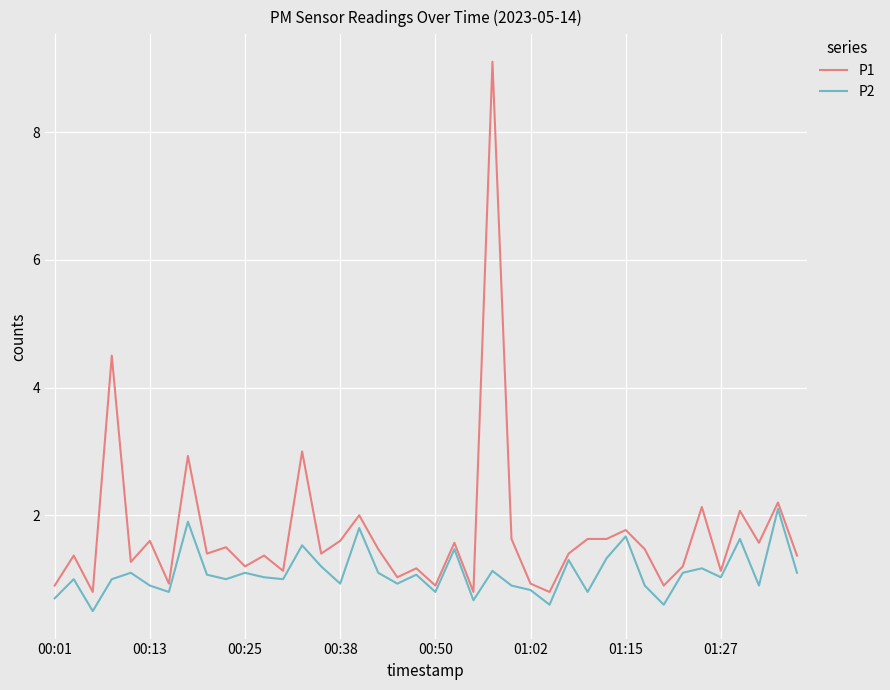

Rank the series by their maximum value, from highest to lowest.

P1, P2